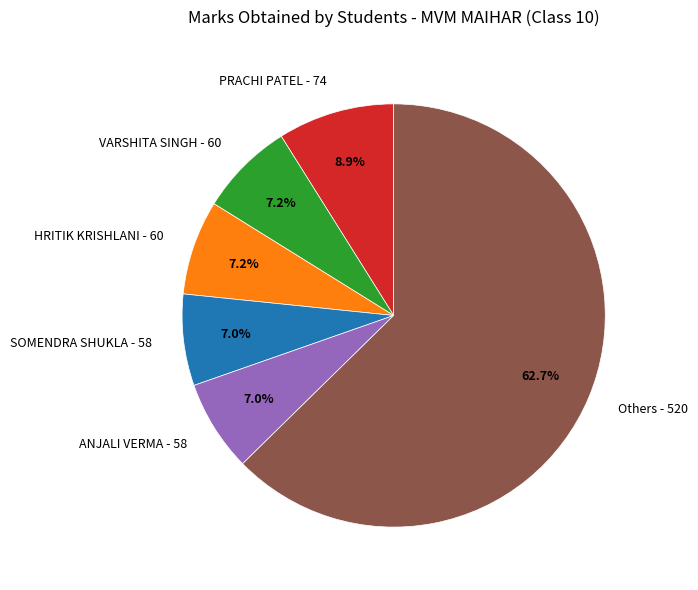

Which category has the biggest portion of the pie?

Others - 520